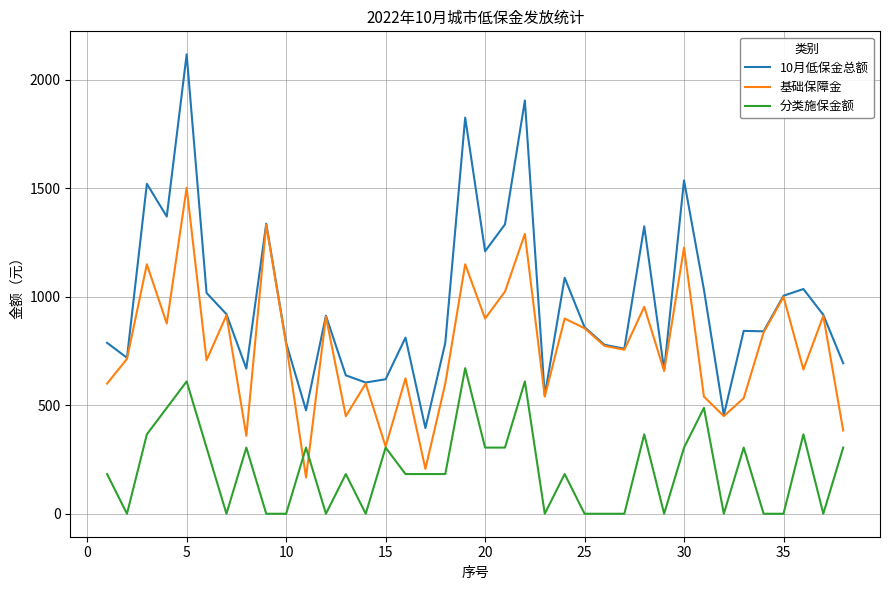

How many lines are shown in the chart?

3